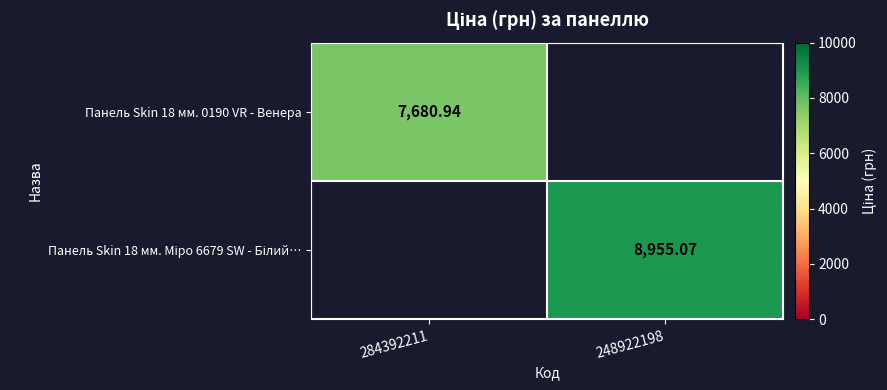

List the series in order of their overall mean, lowest first.

Панель Skin 18 мм. 0190 VR - Венера, Панель Skin 18 мм. Міро 6679 SW - Білий…